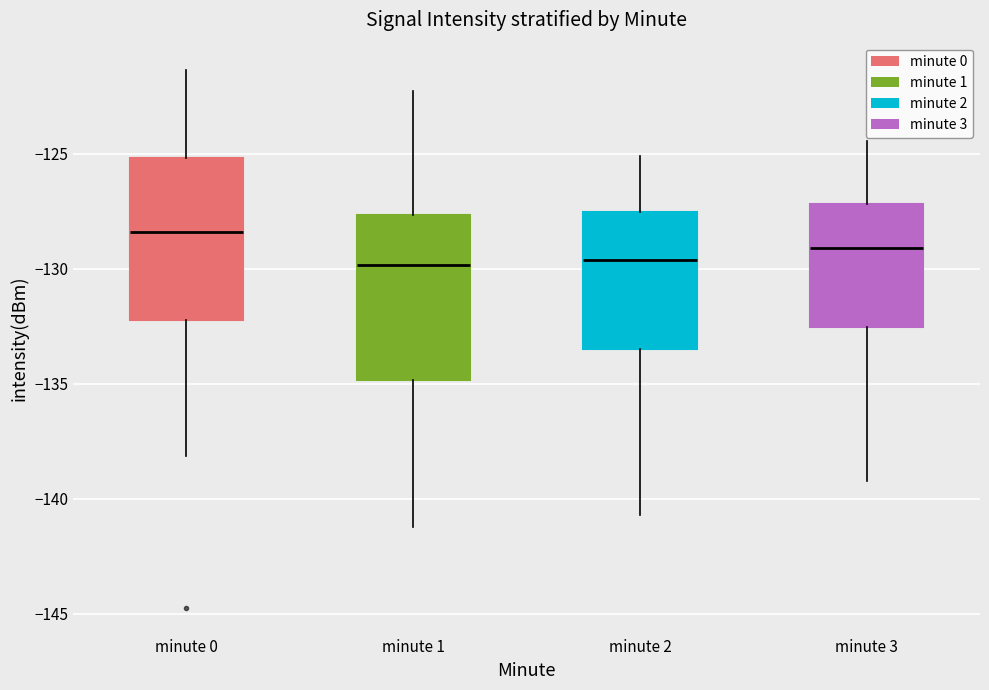

Reading left to right, transcribe this box plot: for each box, give where its median line is, the range the box spans, and where its two whiskers end, as read against the y-axis. The values are not printed on the chart, so give them approximately, as read against the axis.

minute 0: median -128.5, box -132.0 to -125.0, whiskers -138.0 to -121.5
minute 1: median -130.0, box -135.0 to -127.5, whiskers -141.0 to -122.5
minute 2: median -129.5, box -133.5 to -127.5, whiskers -140.5 to -125.0
minute 3: median -129.0, box -132.5 to -127.0, whiskers -139.0 to -124.5